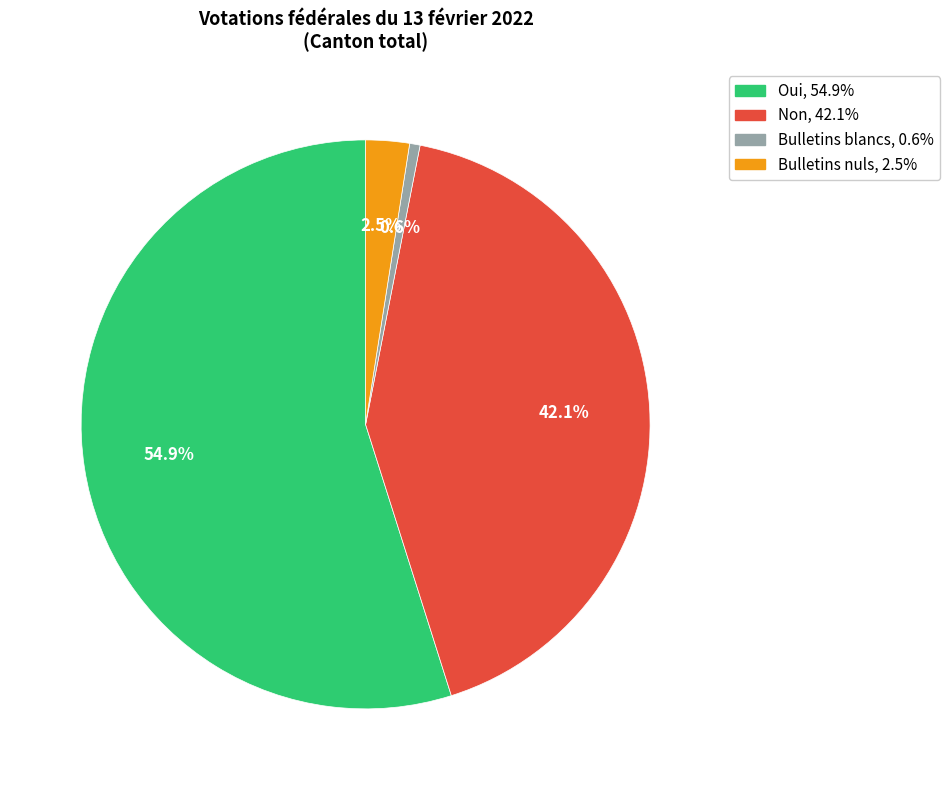

Count the number of slices in the pie.

4